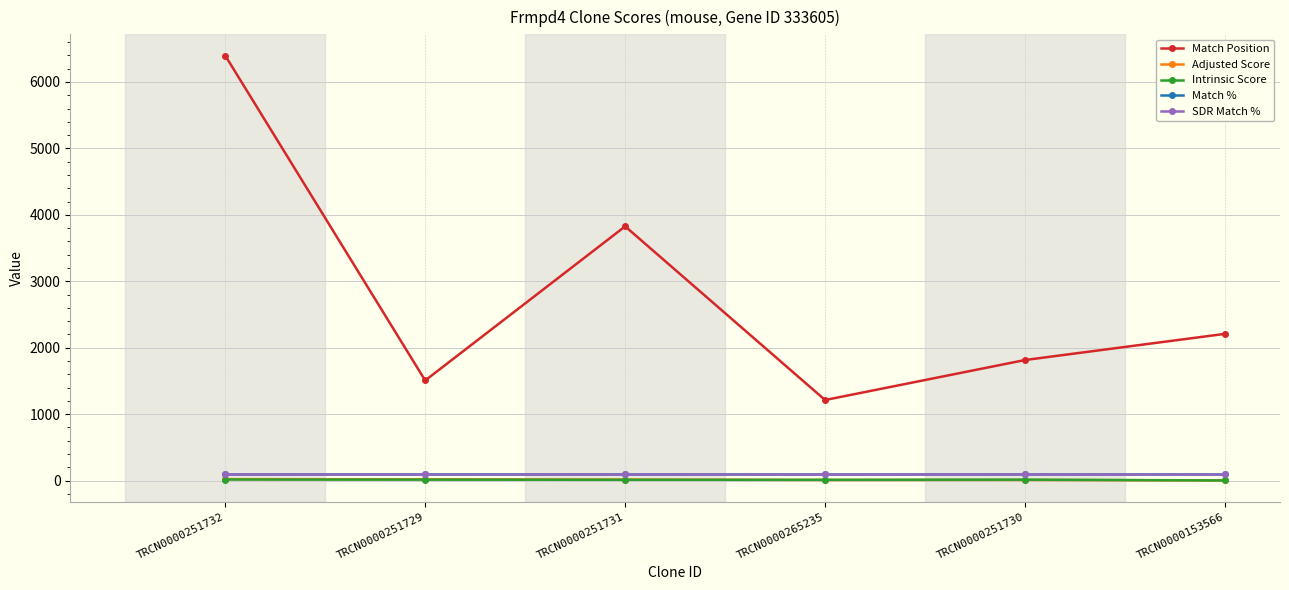

Is this an area chart (filled region under the line)?

No